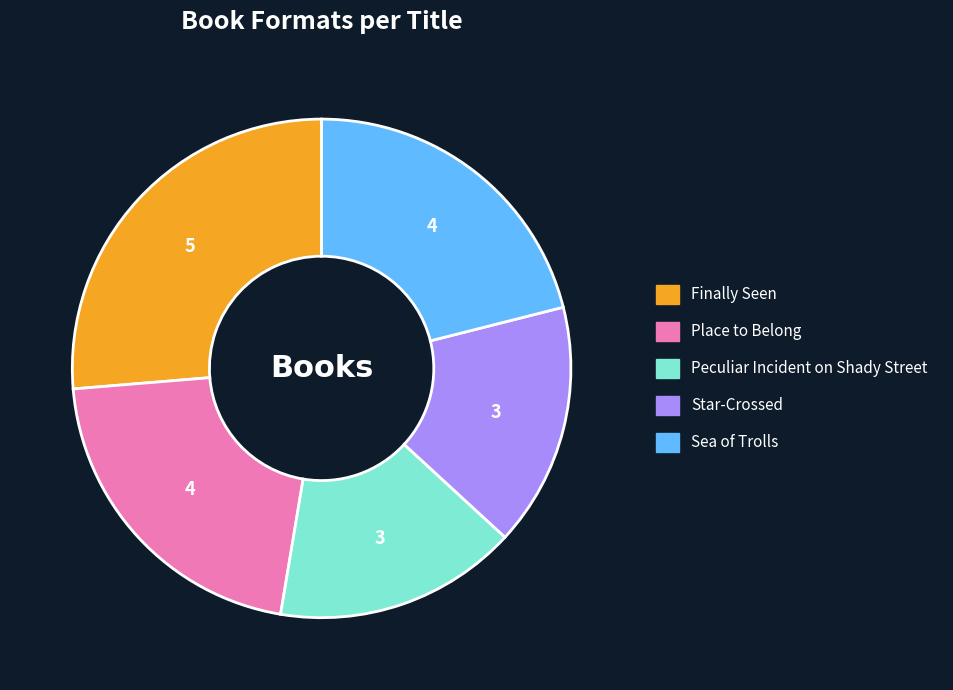

Is the sum of Peculiar Incident on Shady Street and Star-Crossed greater than half?

No